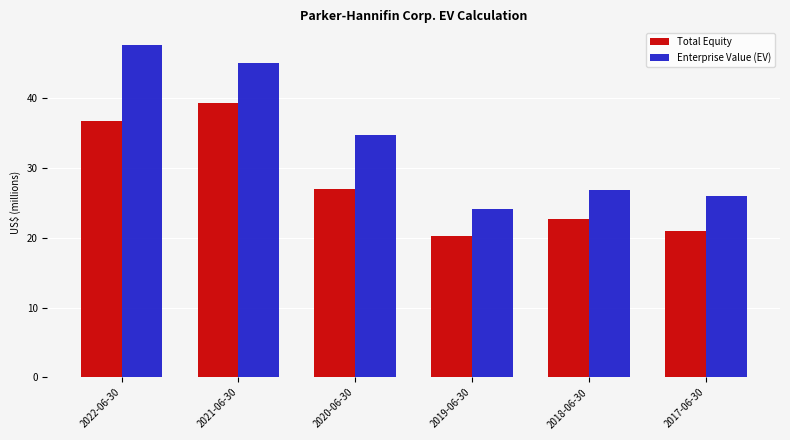

Which category has the highest value in the Enterprise Value (EV) series?

2022-06-30